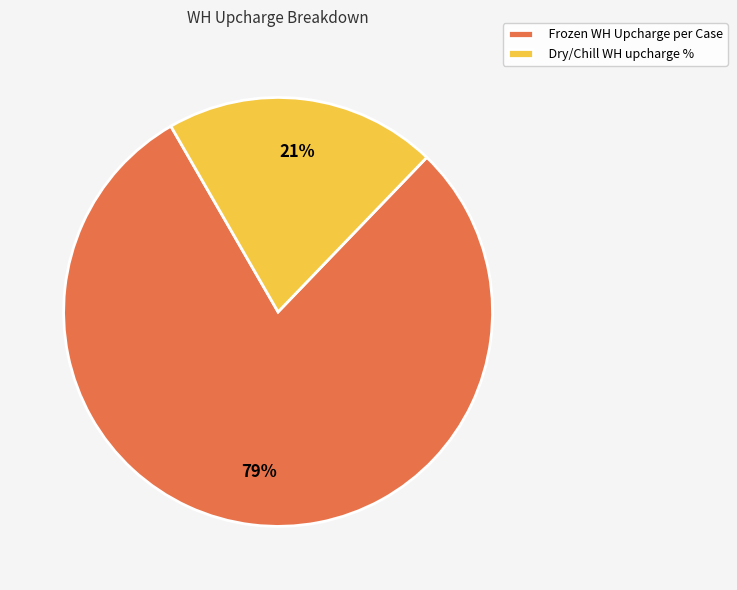

Count the number of slices in the pie.

2